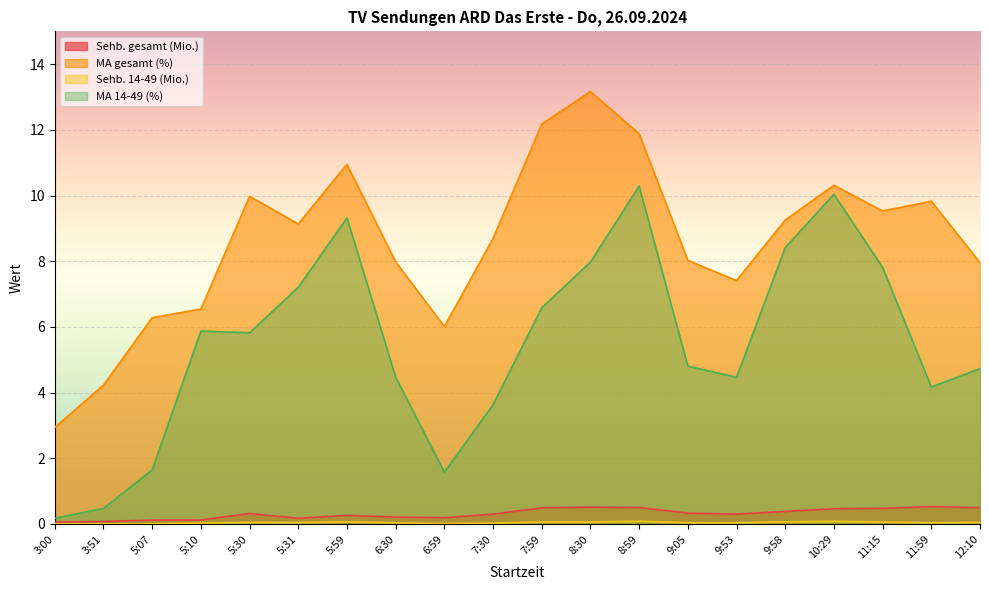

What are all the series names shown in the legend?

Sehb. gesamt (Mio.), MA gesamt (%), Sehb. 14-49 (Mio.), MA 14-49 (%)